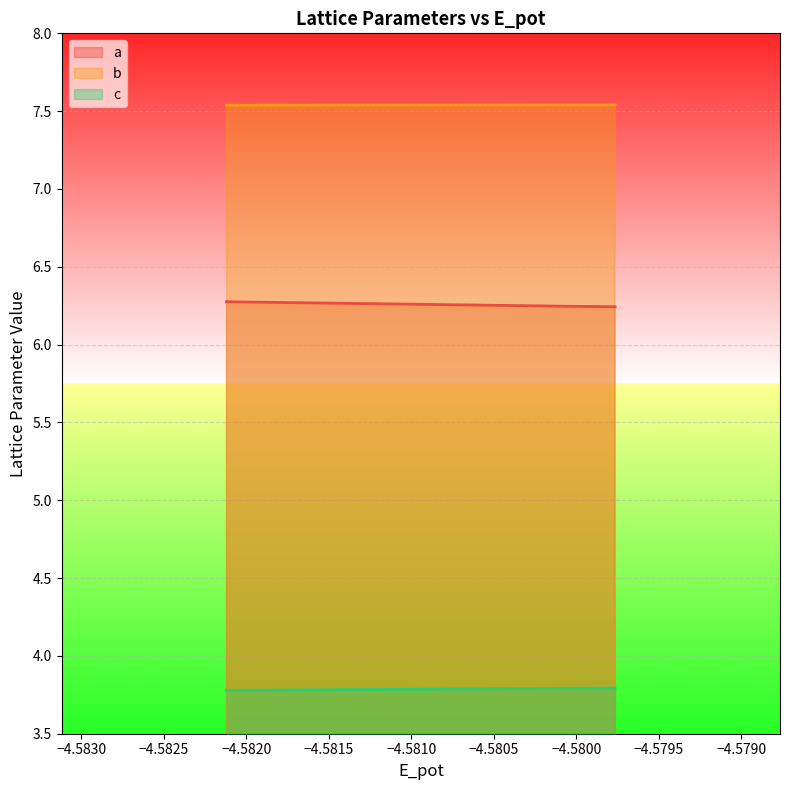

How many distinct data groups are displayed?

3